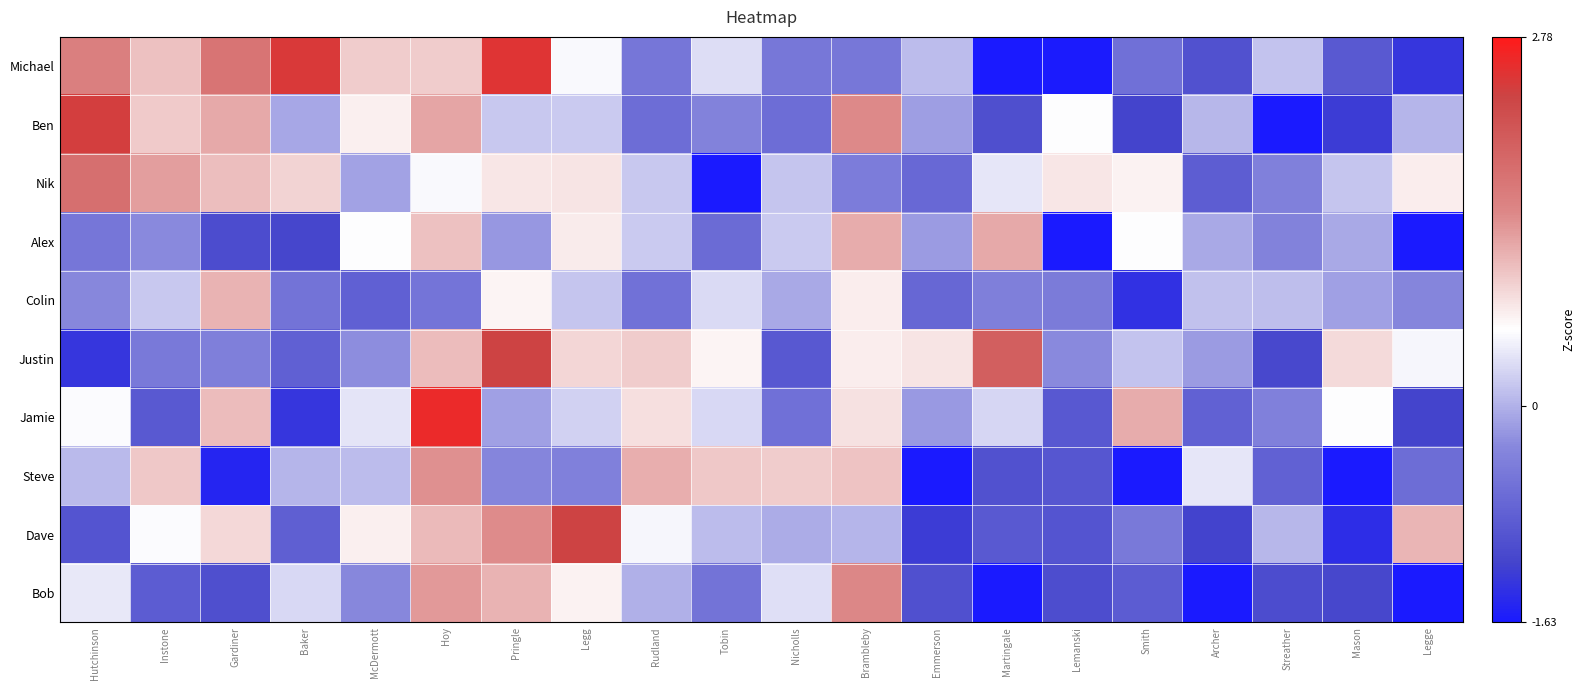

Reading right to left, list all the values displayed in this chart.

Michael: Legge=-1.3	Mason=-0.9	Streather=0.1	Archer=-1.0	Smith=-0.6	Lemanski=-1.6	Martingale=-1.8	Emmerson=0.1	Brambleby=-0.5	Nicholls=-0.5	Tobin=0.3	Rudland=-0.5	Legg=0.5	Pringle=2.5	Hoy=1.0	McDermott=1.0	Baker=2.4	Gardiner=1.7	Instone=1.0	Hutchinson=1.6
Ben: Legge=0.0	Mason=-1.3	Streather=-1.8	Archer=0.0	Smith=-1.2	Lemanski=0.6	Martingale=-1.0	Emmerson=-0.1	Brambleby=1.5	Nicholls=-0.6	Tobin=-0.4	Rudland=-0.6	Legg=0.2	Pringle=0.2	Hoy=1.2	McDermott=0.7	Baker=-0.1	Gardiner=1.2	Instone=1.0	Hutchinson=2.4
Nik: Legge=0.7	Mason=0.2	Streather=-0.4	Archer=-0.8	Smith=0.7	Lemanski=0.8	Martingale=0.4	Emmerson=-0.7	Brambleby=-0.5	Nicholls=0.1	Tobin=-1.6	Rudland=0.2	Legg=0.8	Pringle=0.8	Hoy=0.5	McDermott=-0.1	Baker=0.9	Gardiner=1.1	Instone=1.3	Hutchinson=1.8
Alex: Legge=-1.8	Mason=-0.1	Streather=-0.4	Archer=-0.1	Smith=0.6	Lemanski=-2.4	Martingale=1.2	Emmerson=-0.2	Brambleby=1.2	Nicholls=0.2	Tobin=-0.7	Rudland=0.2	Legg=0.7	Pringle=-0.2	Hoy=1.0	McDermott=0.6	Baker=-1.1	Gardiner=-1.1	Instone=-0.3	Hutchinson=-0.5
Colin: Legge=-0.3	Mason=-0.1	Streather=0.1	Archer=0.1	Smith=-1.4	Lemanski=-0.5	Martingale=-0.4	Emmerson=-0.7	Brambleby=0.7	Nicholls=-0.0	Tobin=0.3	Rudland=-0.6	Legg=0.2	Pringle=0.7	Hoy=-0.6	McDermott=-0.8	Baker=-0.6	Gardiner=1.1	Instone=0.2	Hutchinson=-0.3
Justin: Legge=0.5	Mason=0.8	Streather=-1.1	Archer=-0.2	Smith=0.1	Lemanski=-0.3	Martingale=2.0	Emmerson=0.8	Brambleby=0.7	Nicholls=-0.9	Tobin=0.7	Rudland=0.9	Legg=0.9	Pringle=2.3	Hoy=1.1	McDermott=-0.3	Baker=-0.8	Gardiner=-0.4	Instone=-0.5	Hutchinson=-1.3
Jamie: Legge=-1.2	Mason=0.6	Streather=-0.4	Archer=-0.8	Smith=1.2	Lemanski=-0.9	Martingale=0.3	Emmerson=-0.2	Brambleby=0.8	Nicholls=-0.6	Tobin=0.3	Rudland=0.8	Legg=0.2	Pringle=-0.1	Hoy=2.6	McDermott=0.4	Baker=-1.3	Gardiner=1.1	Instone=-0.9	Hutchinson=0.5
Steve: Legge=-0.6	Mason=-2.2	Streather=-0.8	Archer=0.4	Smith=-1.8	Lemanski=-0.9	Martingale=-1.0	Emmerson=-1.8	Brambleby=1.0	Nicholls=0.9	Tobin=1.0	Rudland=1.2	Legg=-0.4	Pringle=-0.3	Hoy=1.4	McDermott=0.1	Baker=0.0	Gardiner=-1.5	Instone=1.0	Hutchinson=0.1
Dave: Legge=1.1	Mason=-1.4	Streather=0.0	Archer=-1.2	Smith=-0.5	Lemanski=-1.0	Martingale=-0.9	Emmerson=-1.3	Brambleby=0.0	Nicholls=-0.0	Tobin=0.1	Rudland=0.5	Legg=2.3	Pringle=1.4	Hoy=1.1	McDermott=0.7	Baker=-0.8	Gardiner=0.9	Instone=0.5	Hutchinson=-1.0
Bob: Legge=-2.2	Mason=-1.1	Streather=-1.1	Archer=-1.9	Smith=-0.9	Lemanski=-1.0	Martingale=-2.3	Emmerson=-1.0	Brambleby=1.5	Nicholls=0.3	Tobin=-0.6	Rudland=0.0	Legg=0.7	Pringle=1.1	Hoy=1.3	McDermott=-0.3	Baker=0.3	Gardiner=-1.0	Instone=-0.9	Hutchinson=0.4